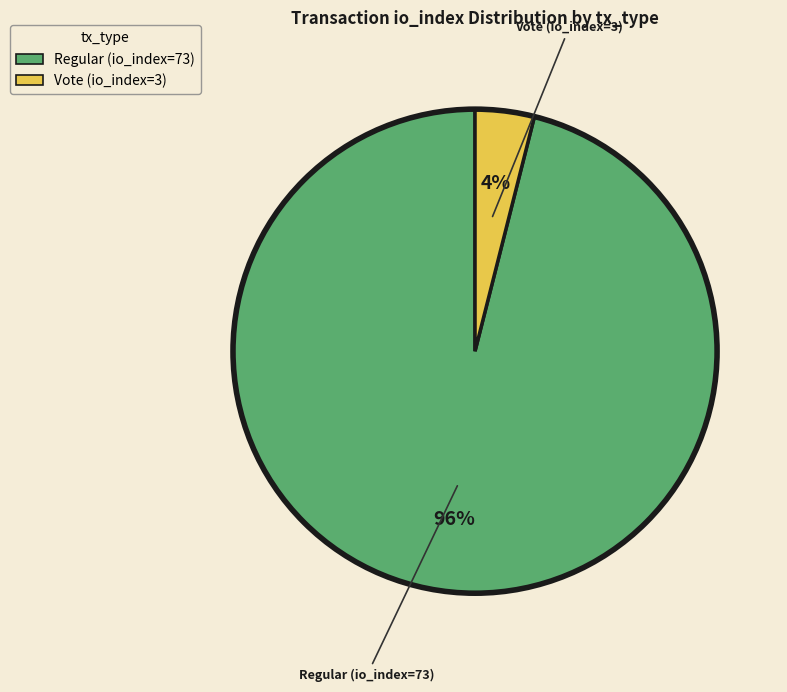

To the nearest percent, what is the difference between the largest and smallest slice percentages?

92%